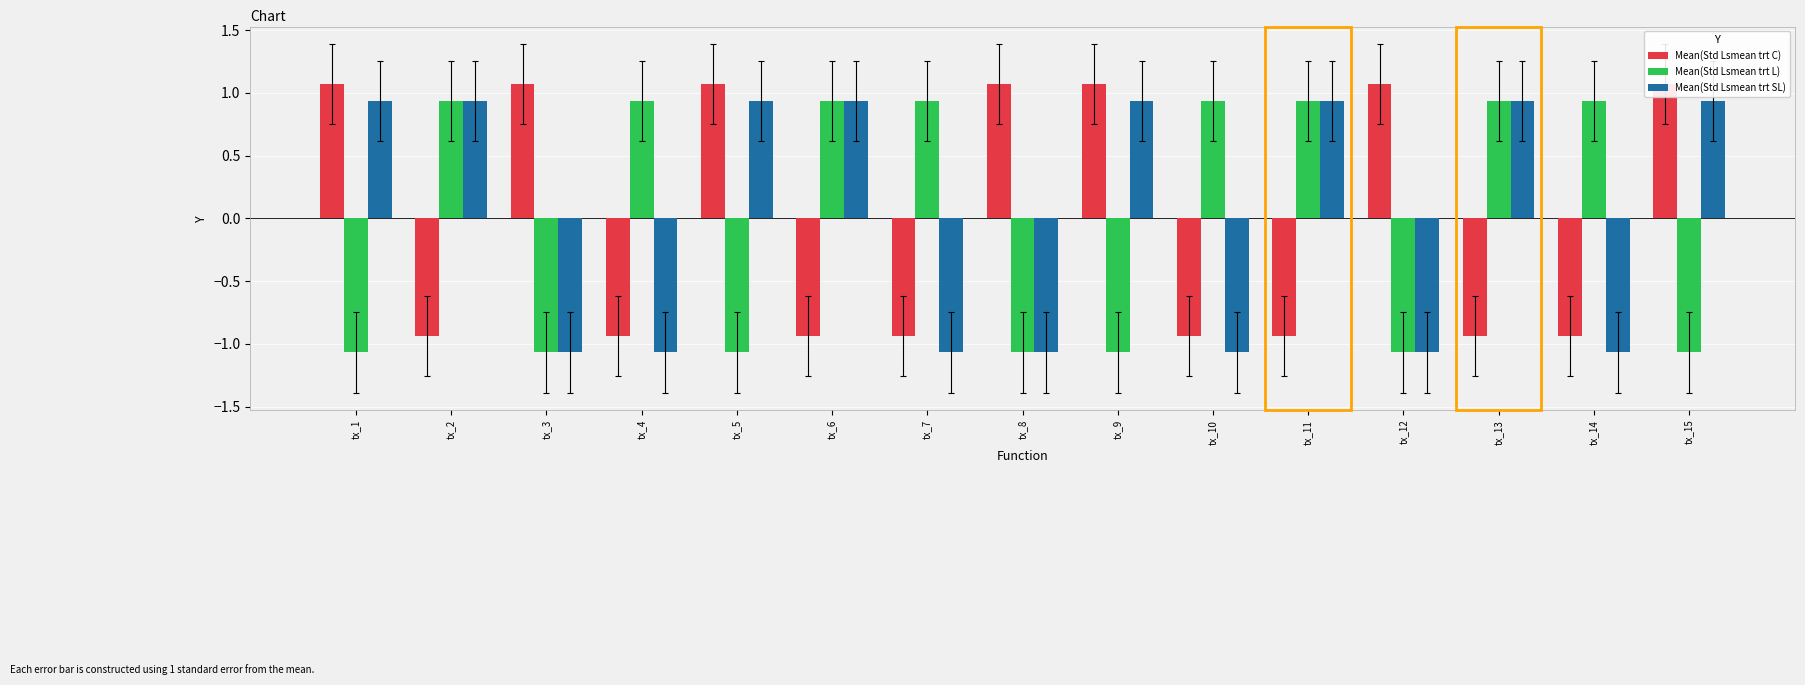

The value of Mean(Std Lsmean trt C) at tx_15 is 1.1. True or false?

True